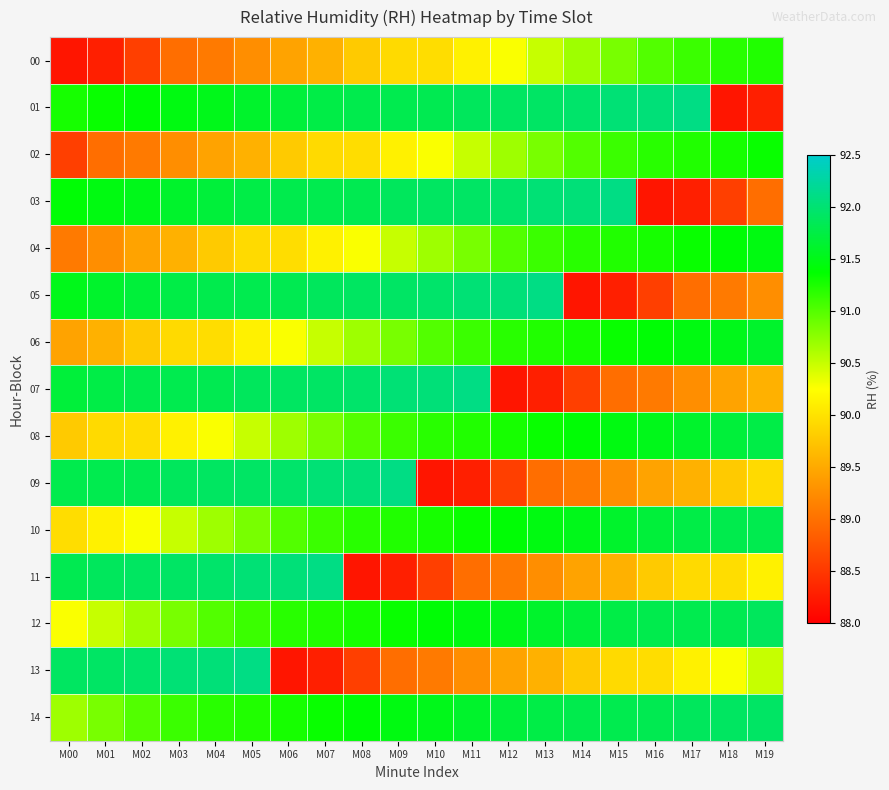

Which series changed the most between M13 and M15?

05